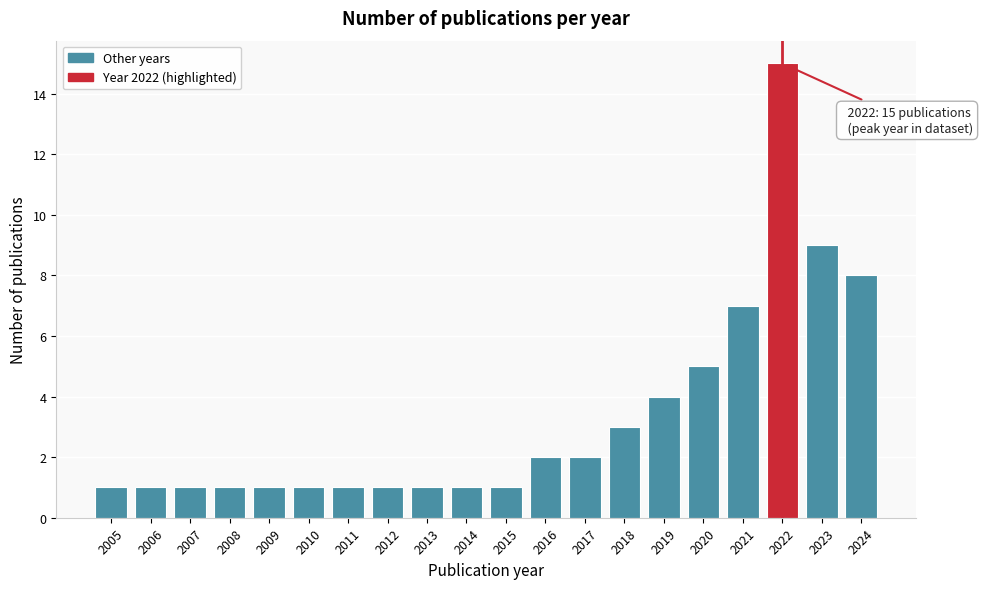

Reading right to left, extract all data points from this chart.

8	9	15	7	5	4	3	2	2	1	1	1	1	1	1	1	1	1	1	1